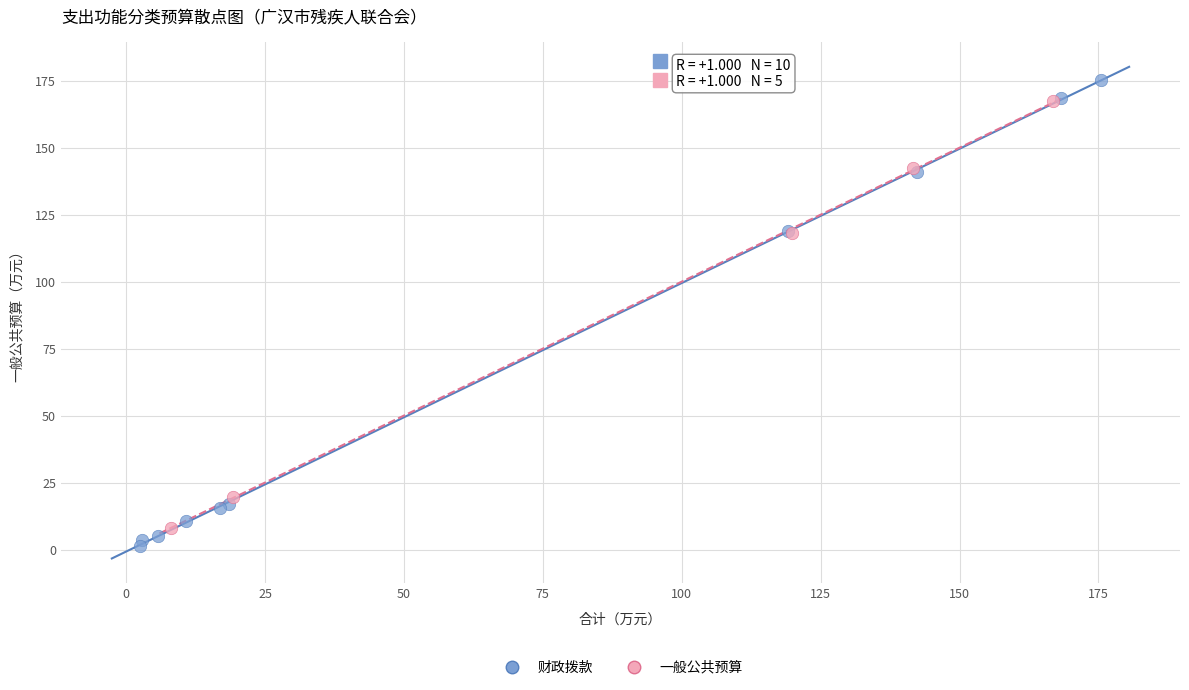

Which series has the widest spread of Y values?

财政拨款